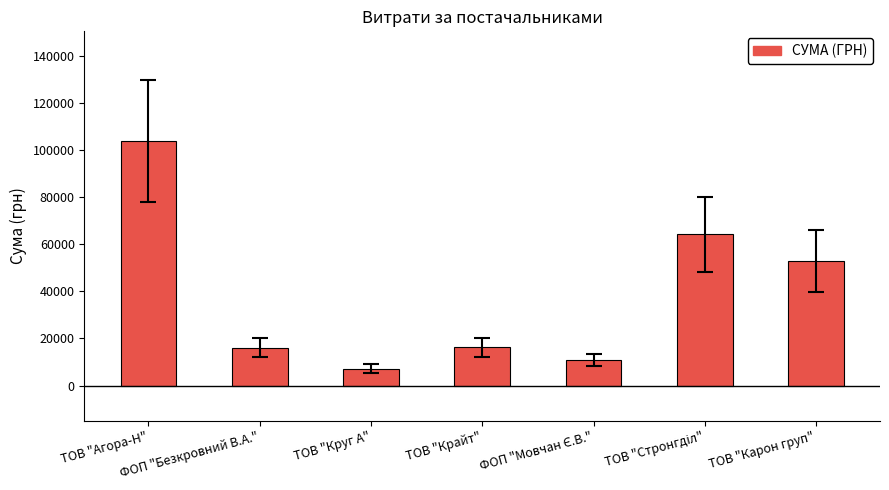

What is the sum of all values?

271580.2